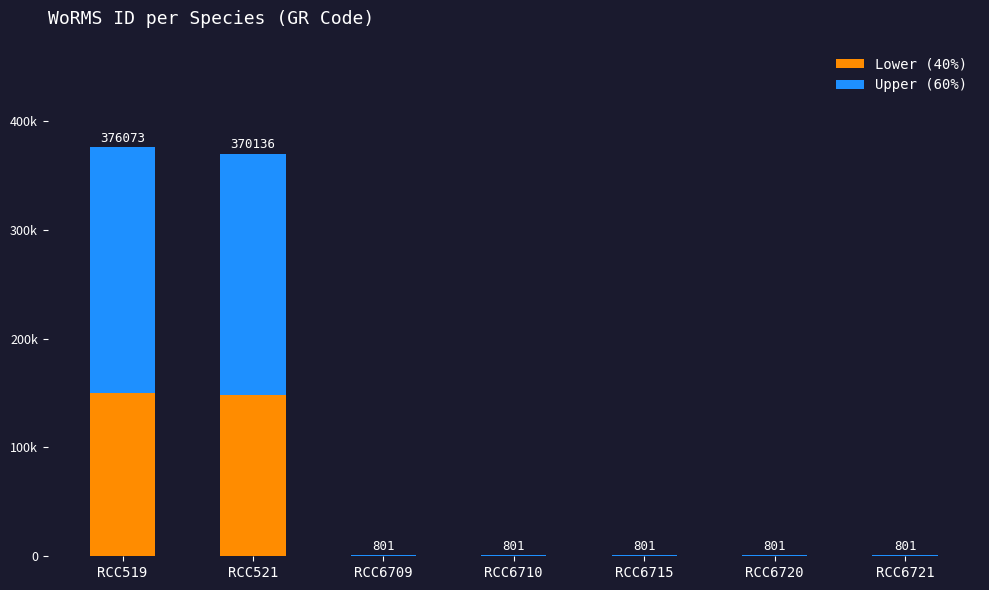

Between RCC521 and RCC6720, which series saw the biggest shift?

Upper (60%)